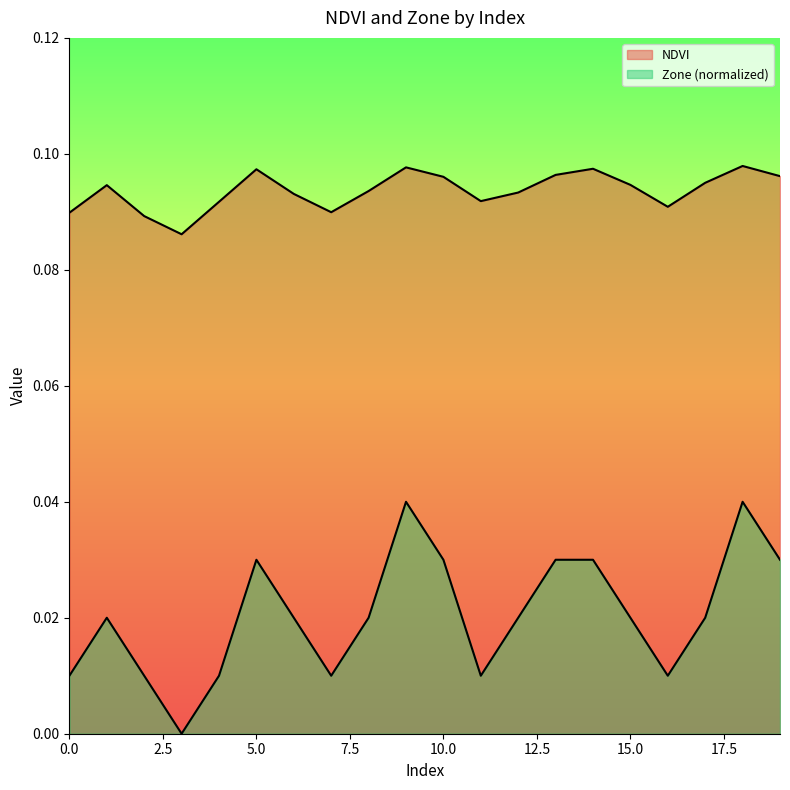

How many interior local valleys does the NDVI series have?

4